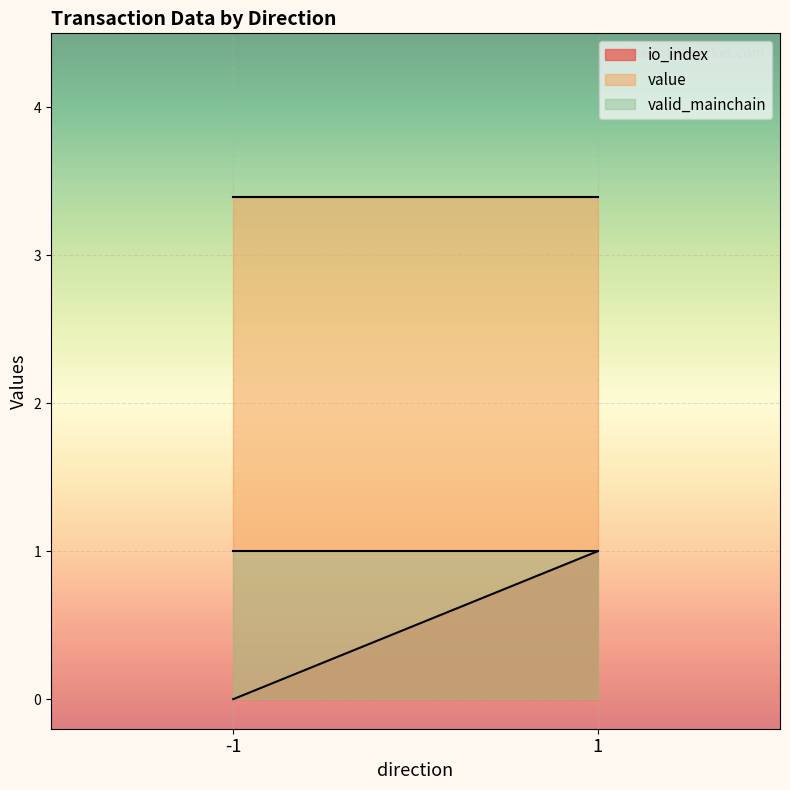

Which series has the largest total across all categories?

value